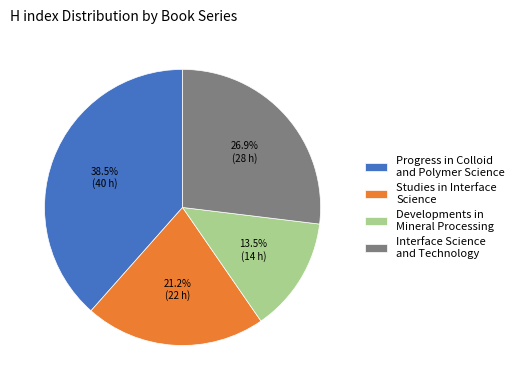

To the nearest percent, what is the combined percentage of Developments in Mineral Processing and Studies in Interface Science?

35%